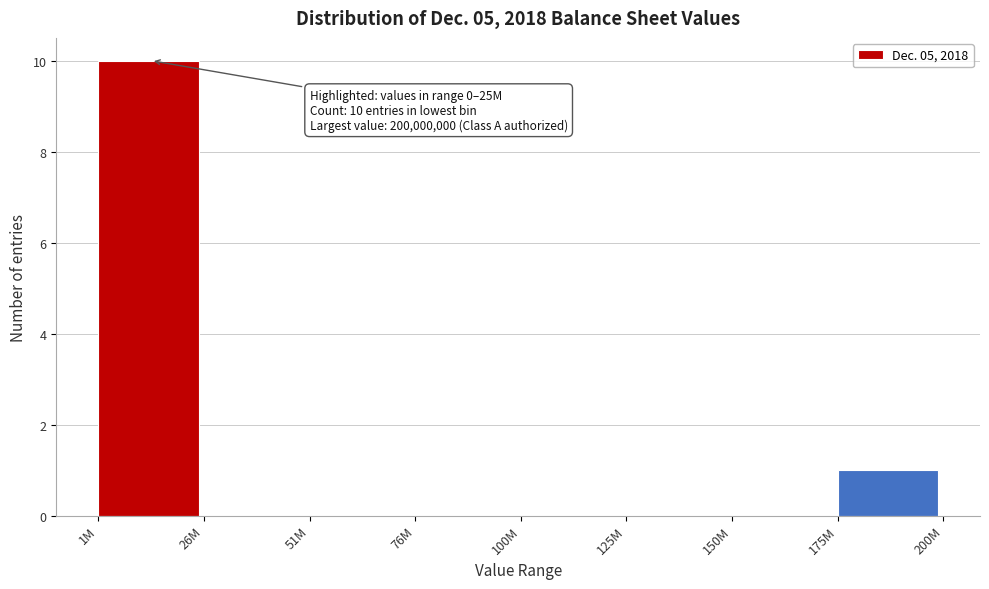

Reading left to right, transcribe all the data shown in this chart.

1M=10	26M=0	51M=0	76M=0	100M=0	125M=0	150M=0	175M=1